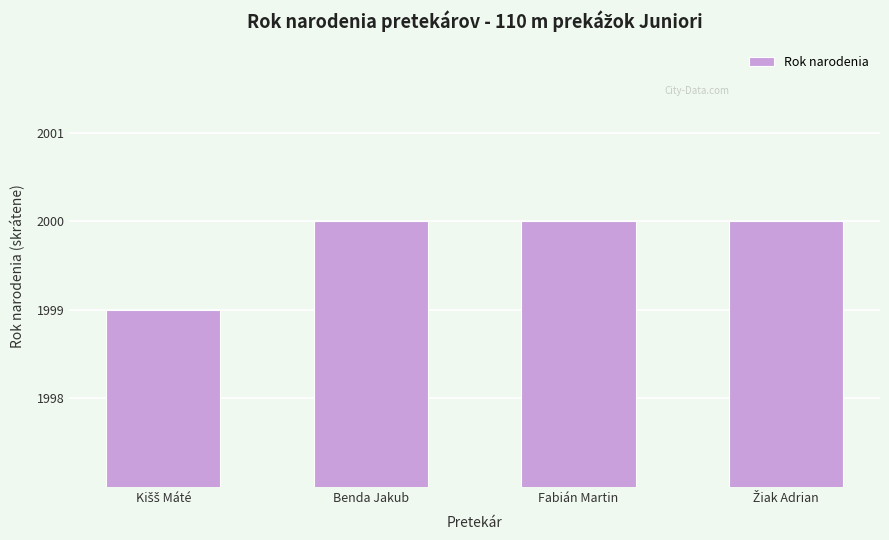

What is the average value?

2000